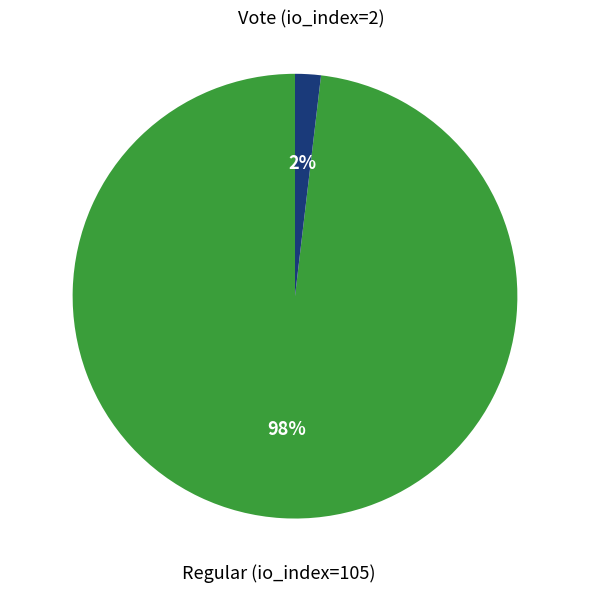

Count the number of slices in the pie.

2